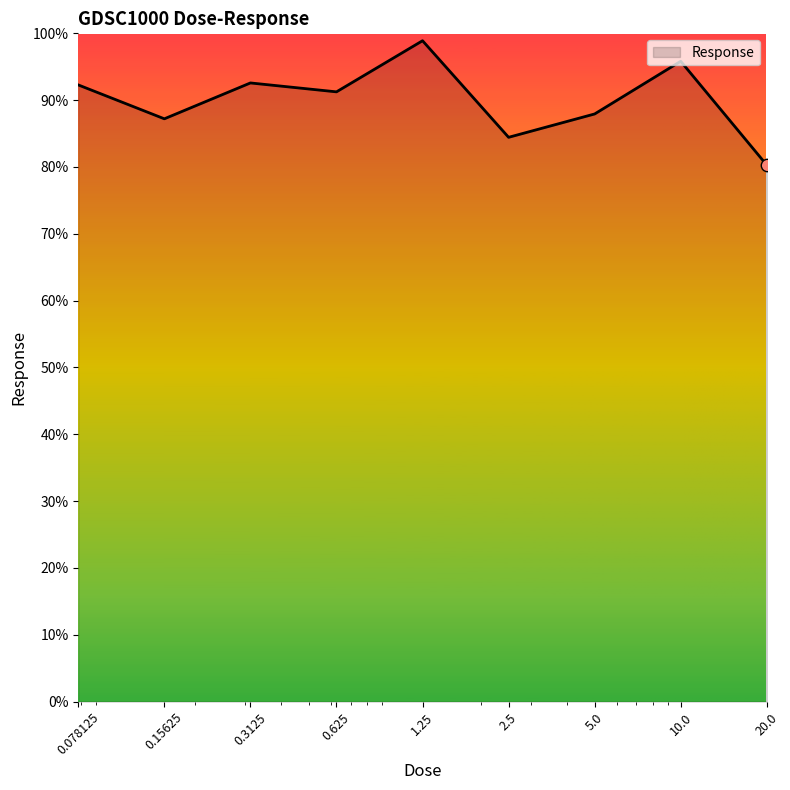

What is the maximum value shown in the chart?

98.9